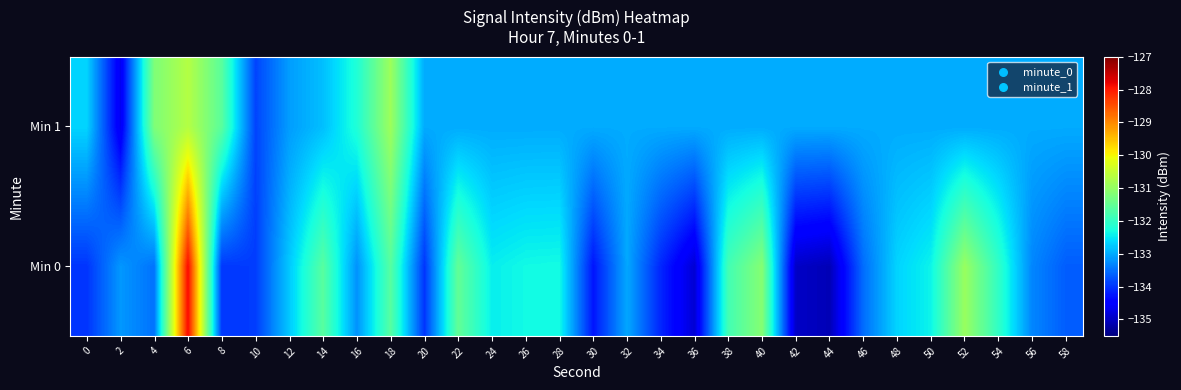

Reading left to right, list all the values displayed in this chart.

Min 0: 0=-134.0	2=-133.2	4=-133.5	6=-127.8	8=-134.0	10=-133.9	12=-132.8	14=-131.6	16=-133.2	18=-131.6	20=-134.0	22=-131.5	24=-132.4	26=-132.3	28=-132.3	30=-134.3	32=-133.0	34=-134.1	36=-134.9	38=-131.8	40=-131.1	42=-135.0	44=-135.1	46=-133.5	48=-132.7	50=-132.4	52=-131.0	54=-132.0	56=-133.3	58=-133.7
Min 1: 0=-132.7	2=-134.6	4=-131.2	6=-130.7	8=-131.6	10=-133.9	12=-133.1	14=-132.8	16=-132.2	18=-130.9	20=-133.0	22=-133.0	24=-133.0	26=-133.0	28=-133.0	30=-133.0	32=-133.0	34=-133.0	36=-133.0	38=-133.0	40=-133.0	42=-133.0	44=-133.0	46=-133.0	48=-133.0	50=-133.0	52=-133.0	54=-133.0	56=-133.0	58=-133.0